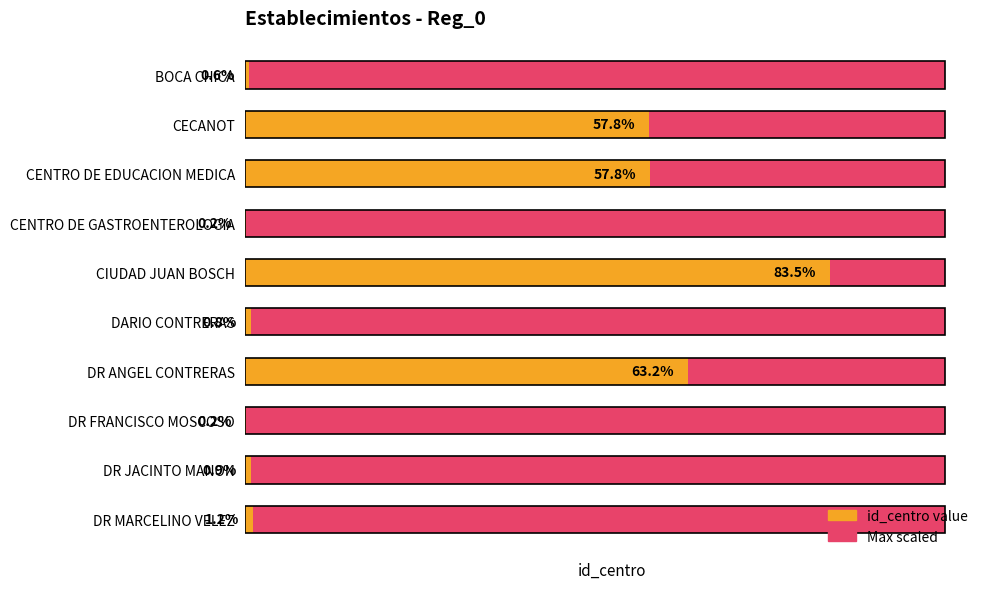

What is the difference between the second highest and second lowest values in the id_centro value series?

1576.0